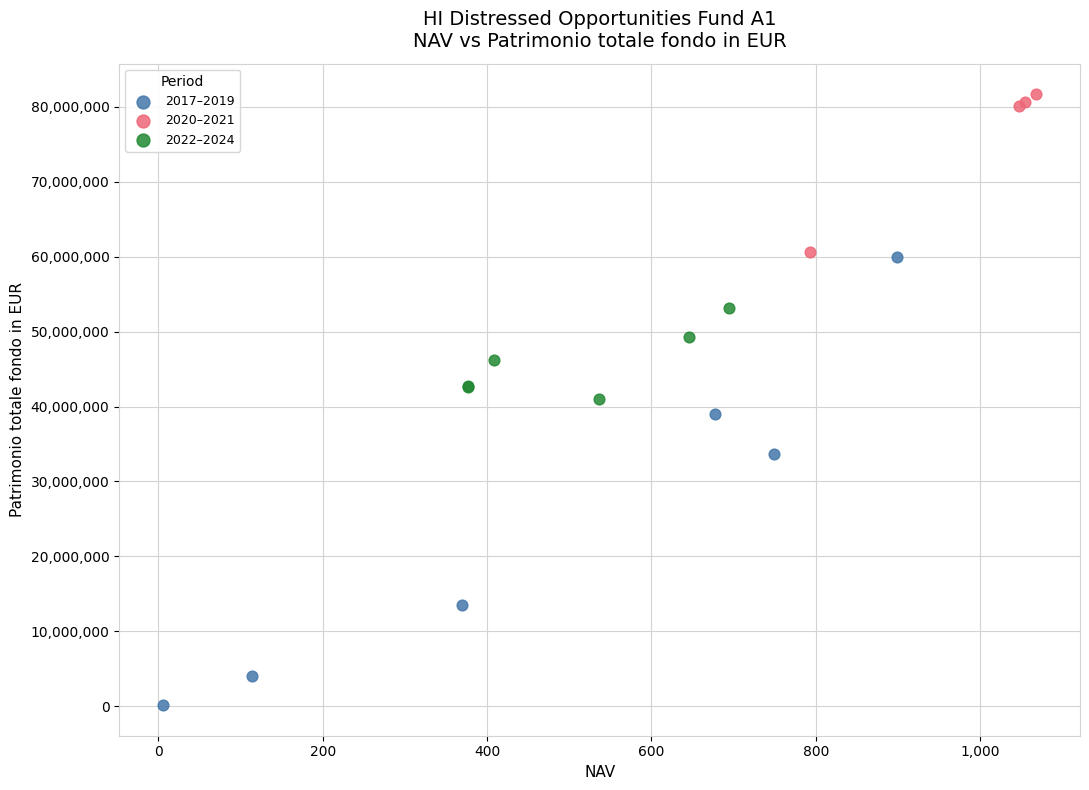

Which series reaches the minimum Y coordinate?

2017–2019